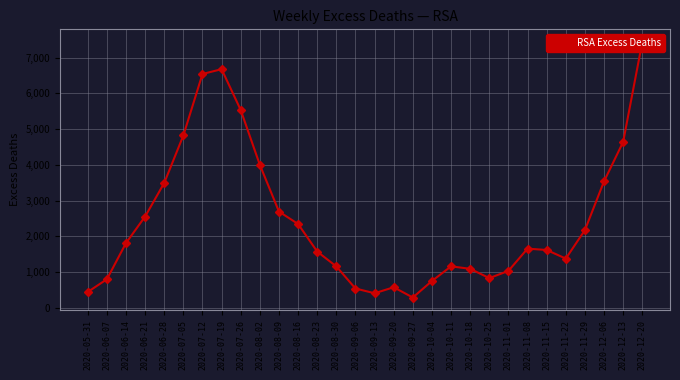

Is this an area chart (filled region under the line)?

No